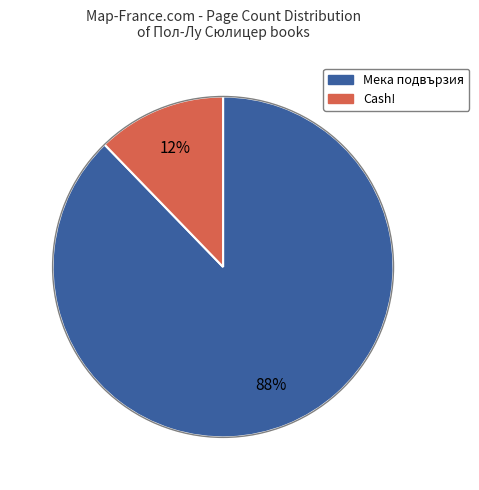

To the nearest percent, what is the average slice percentage?

50%